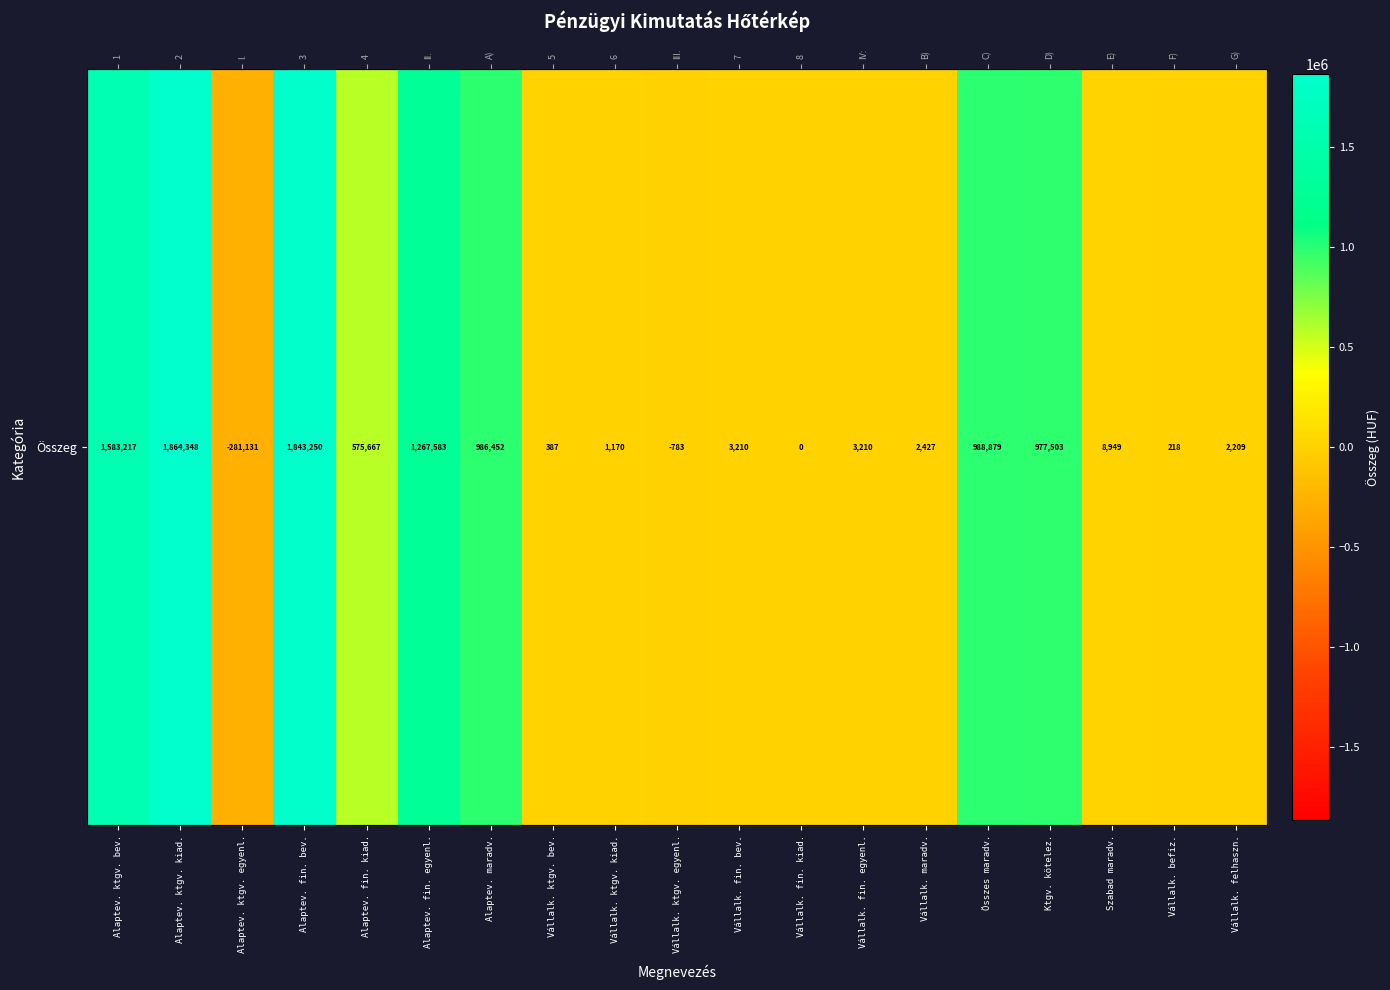

List the labels in order of value, smallest first.

Alaptev. ktgv. egyenl., Vállalk. ktgv. egyenl., Vállalk. fin. kiad., Vállalk. befiz., Vállalk. ktgv. bev., Vállalk. ktgv. kiad., Vállalk. felhaszn., Vállalk. maradv., Vállalk. fin. bev., Vállalk. fin. egyenl., Szabad maradv., Alaptev. fin. kiad., Ktgv. kötelez., Alaptev. maradv., Összes maradv., Alaptev. fin. egyenl., Alaptev. ktgv. bev., Alaptev. fin. bev., Alaptev. ktgv. kiad.